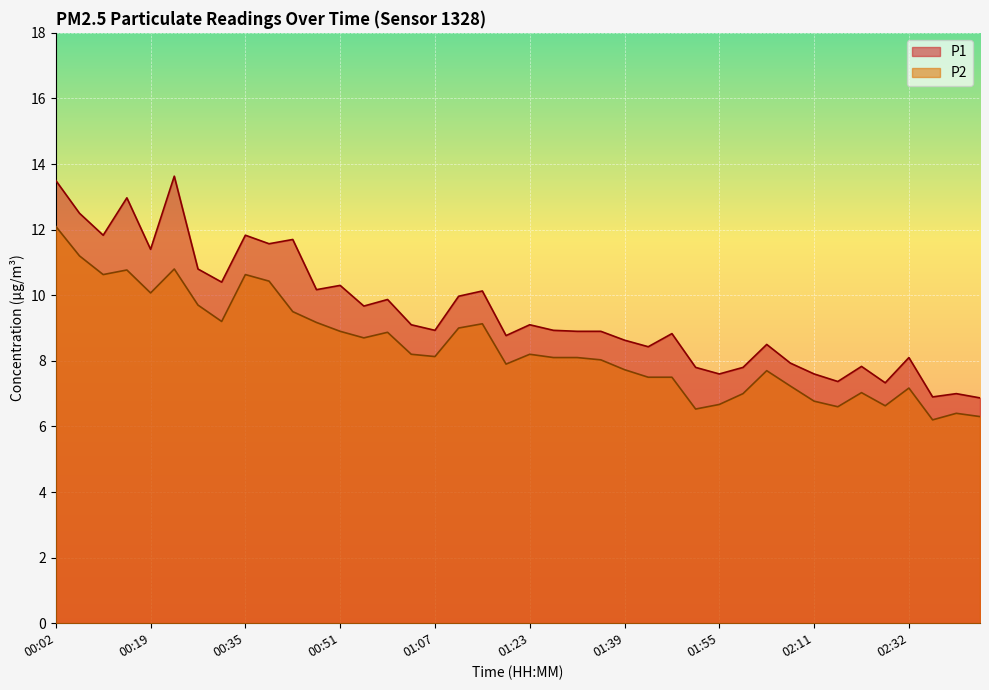

Rank the series by their maximum value, from highest to lowest.

P1, P2